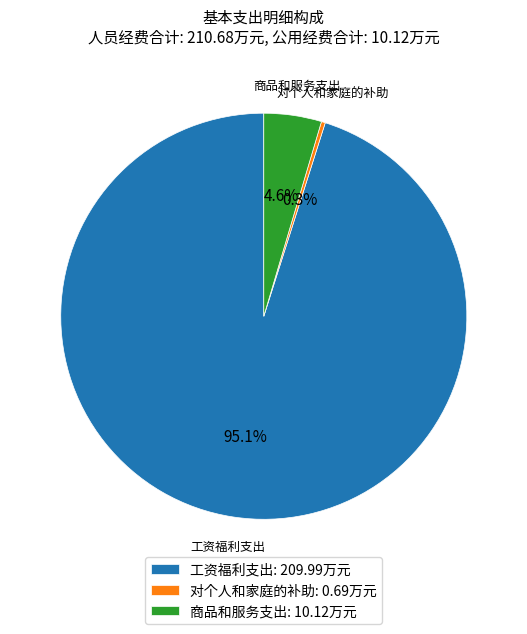

Is there a majority slice in this chart?

Yes